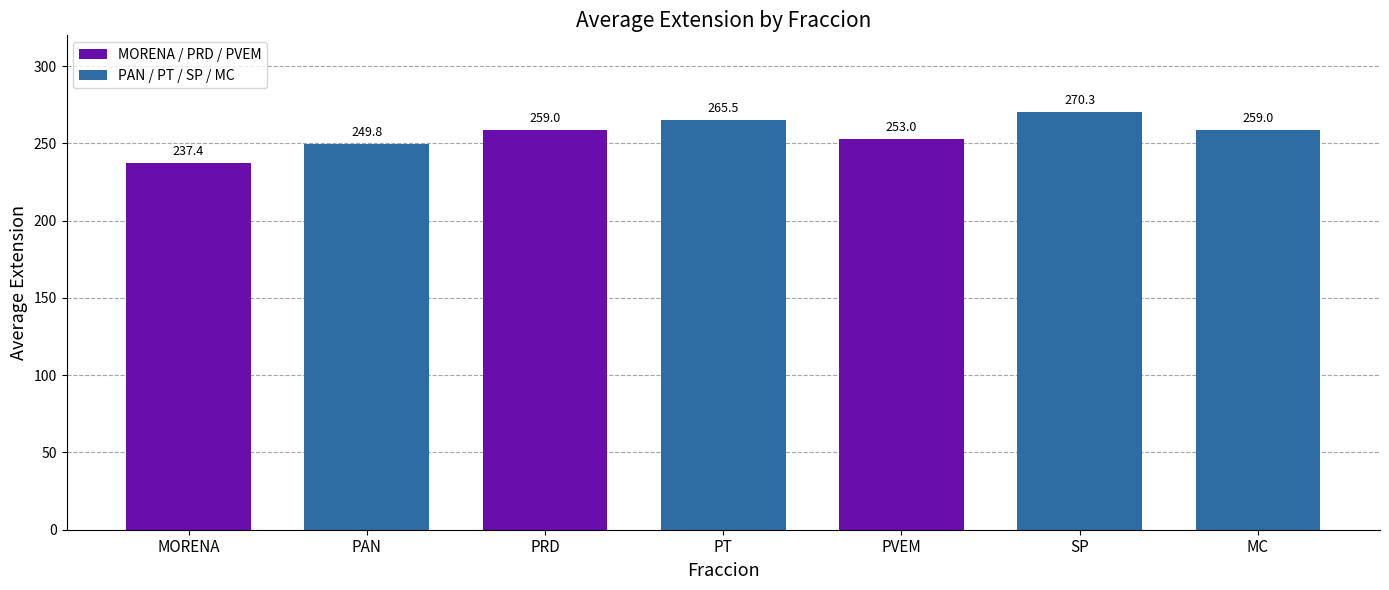

What is the value of the 2nd bar from the left?

249.8